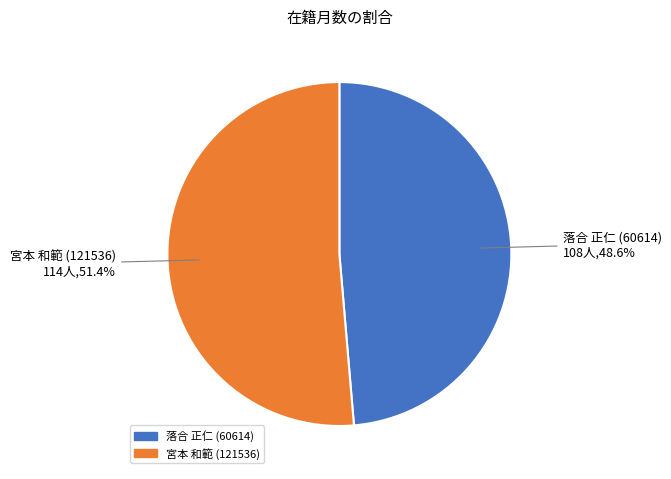

Which category has the smallest portion of the pie?

落合 正仁 (60614)